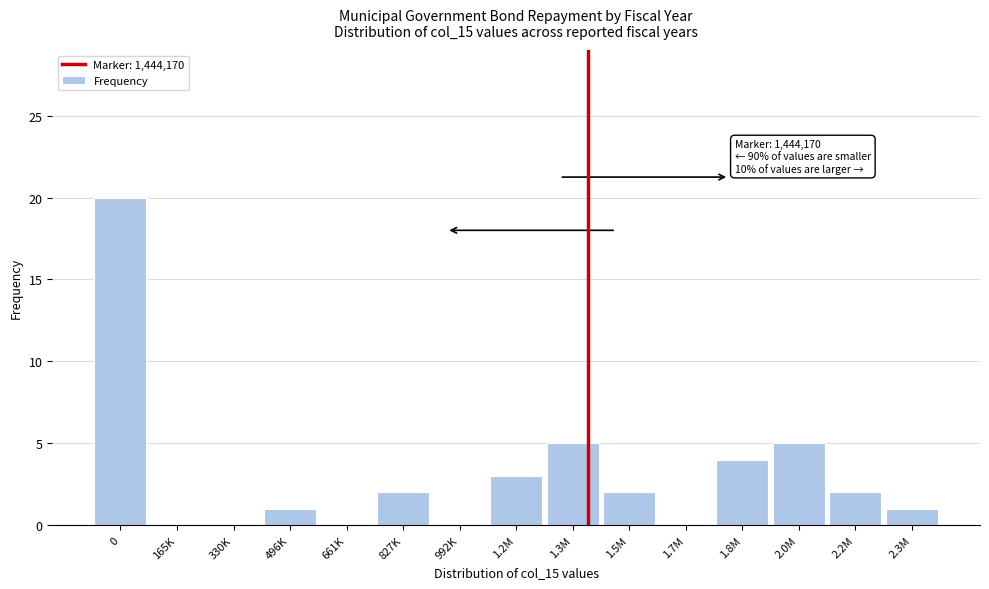

Reading right to left, what are all the values shown in this chart?

2.3M=1	2.2M=2	2.0M=5	1.8M=4	1.7M=0	1.5M=2	1.3M=5	1.2M=3	992K=0	827K=2	661K=0	496K=1	330K=0	165K=0	0=20